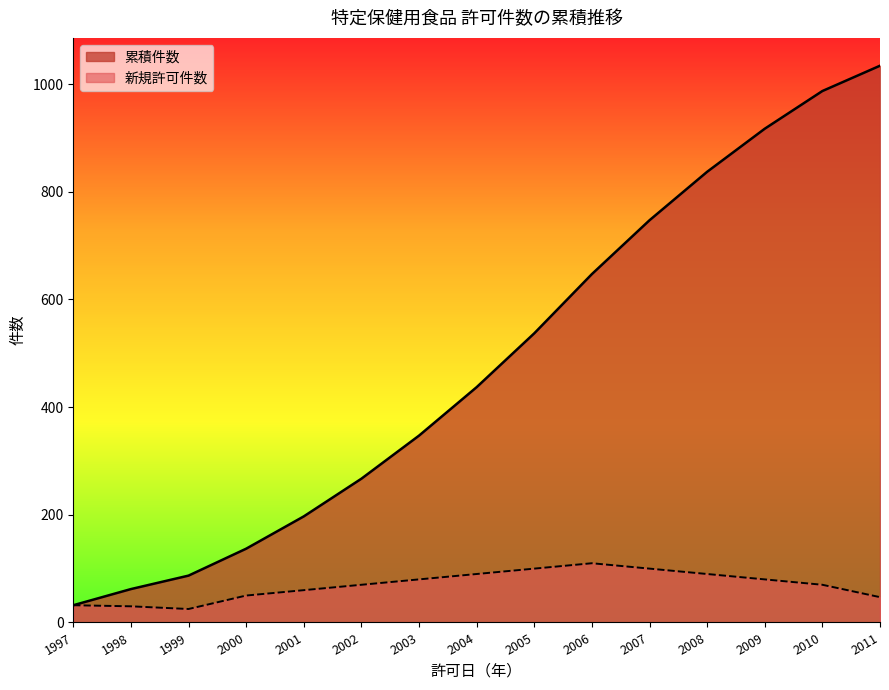

The value of 新規許可件数 at 1997 is 32. True or false?

True